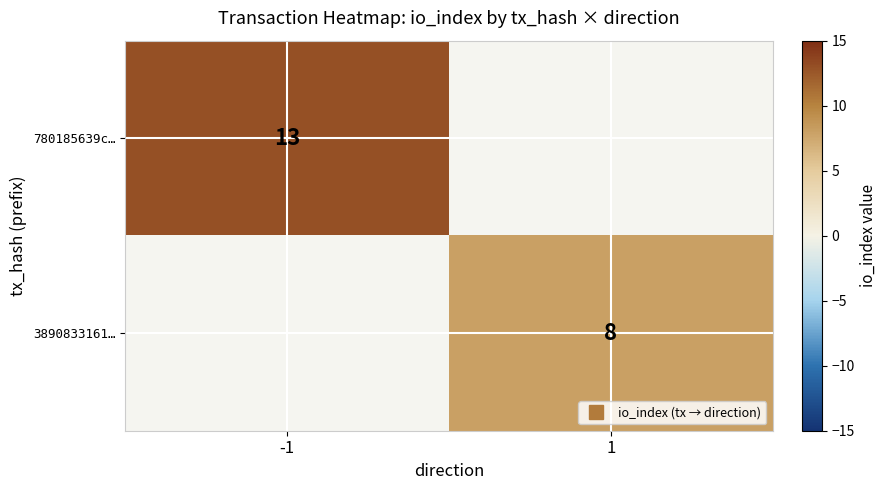

Between 1 and -1, which is larger?

-1